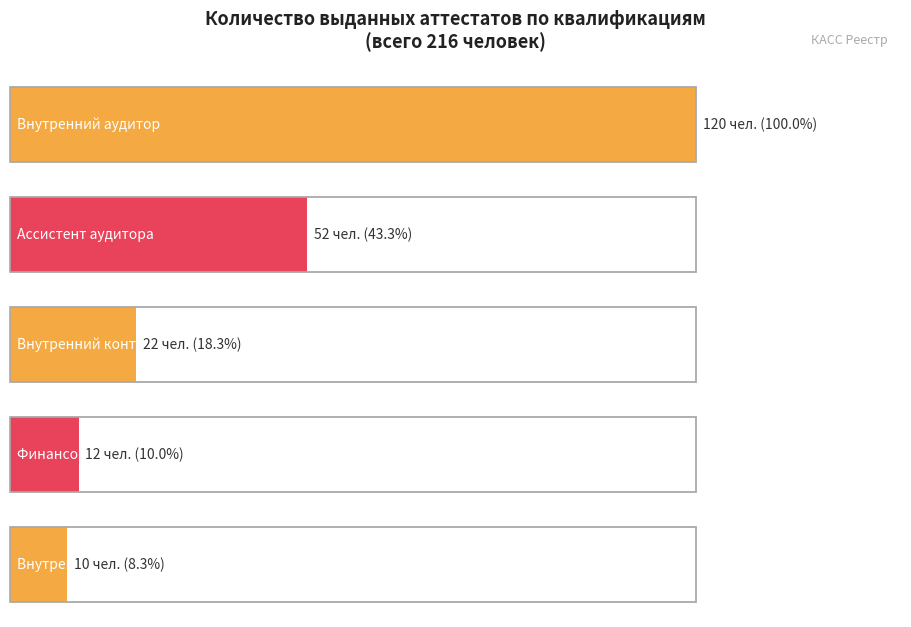

At which label does the data first exceed 22?

Внутренний аудитор